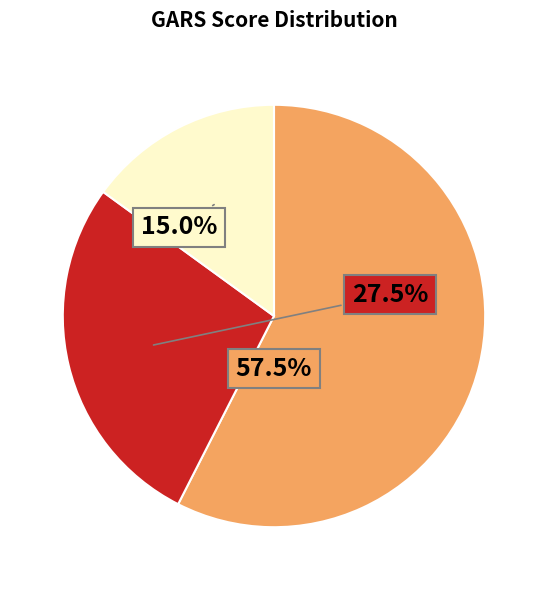

Is there any slice that represents more than half of the pie?

Yes